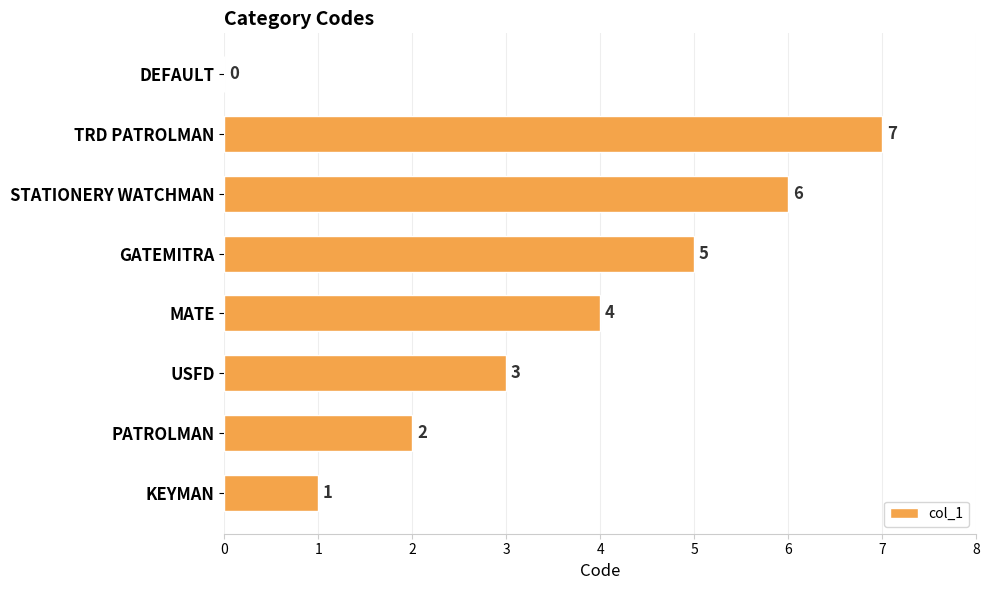

Reading bottom to top, list all the values displayed in this chart.

KEYMAN=1	PATROLMAN=2	USFD=3	MATE=4	GATEMITRA=5	STATIONERY WATCHMAN=6	TRD PATROLMAN=7	DEFAULT=0